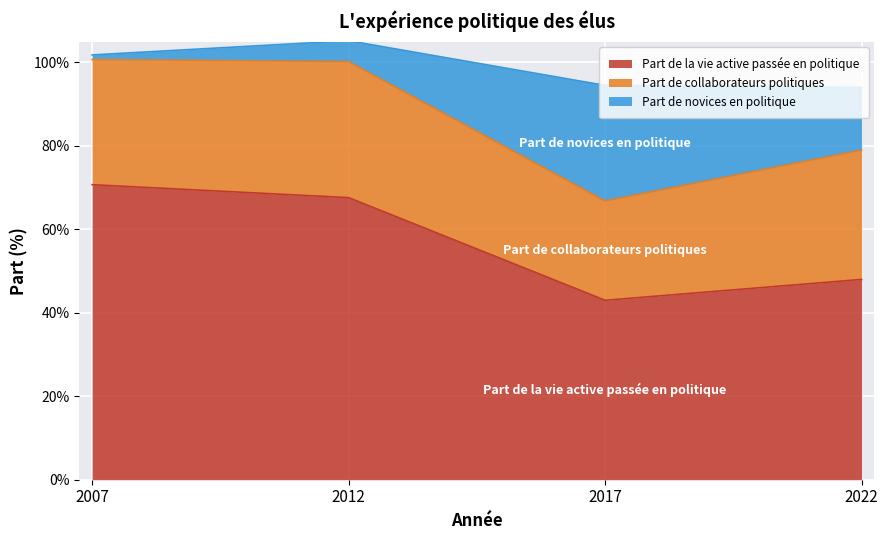

What are all the series names shown in the legend?

Part de la vie active passée en politique, Part de collaborateurs politiques, Part de novices en politique